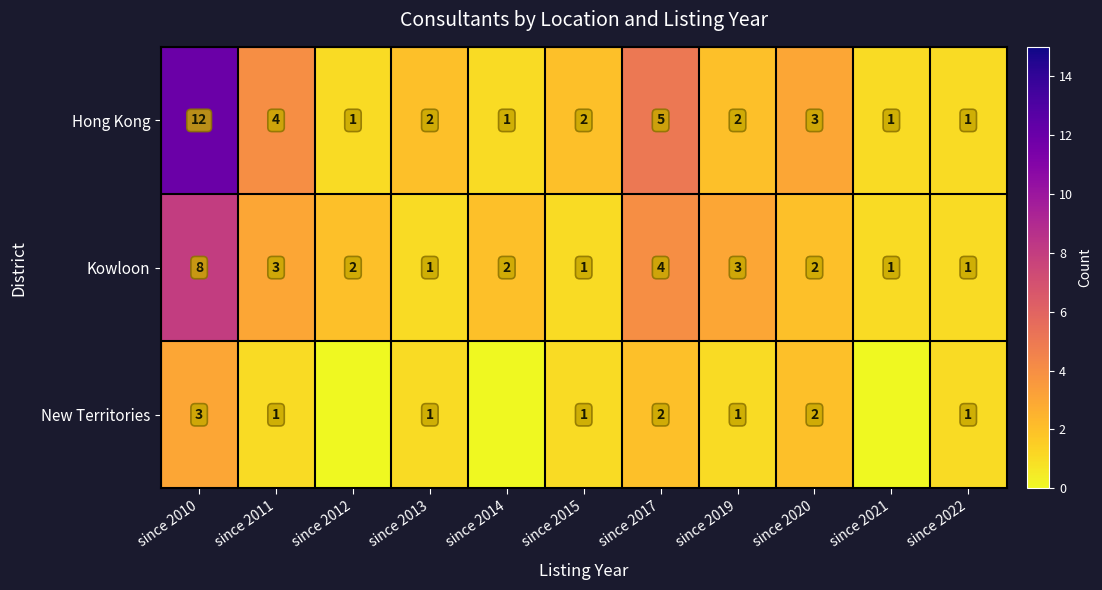

What is the difference between the maximum and second lowest values in the Hong Kong series?

11